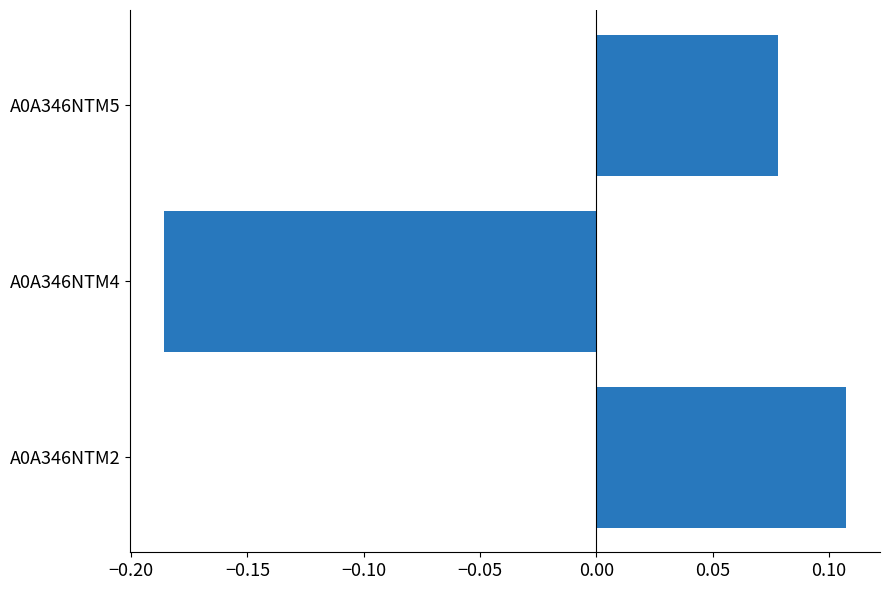

What is the difference between the values at A0A346NTM2 and A0A346NTM4?

0.3